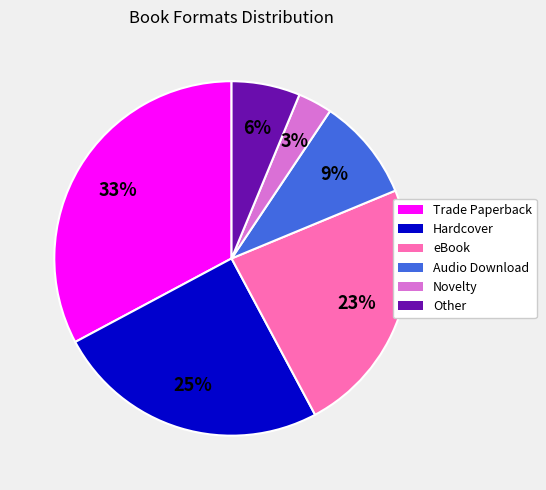

Combined, do Hardcover and Trade Paperback account for over 50%?

Yes